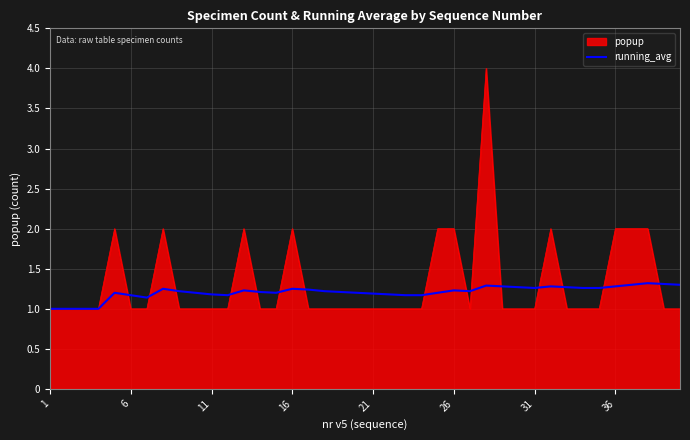

Does the chart have visible grid lines?

Yes